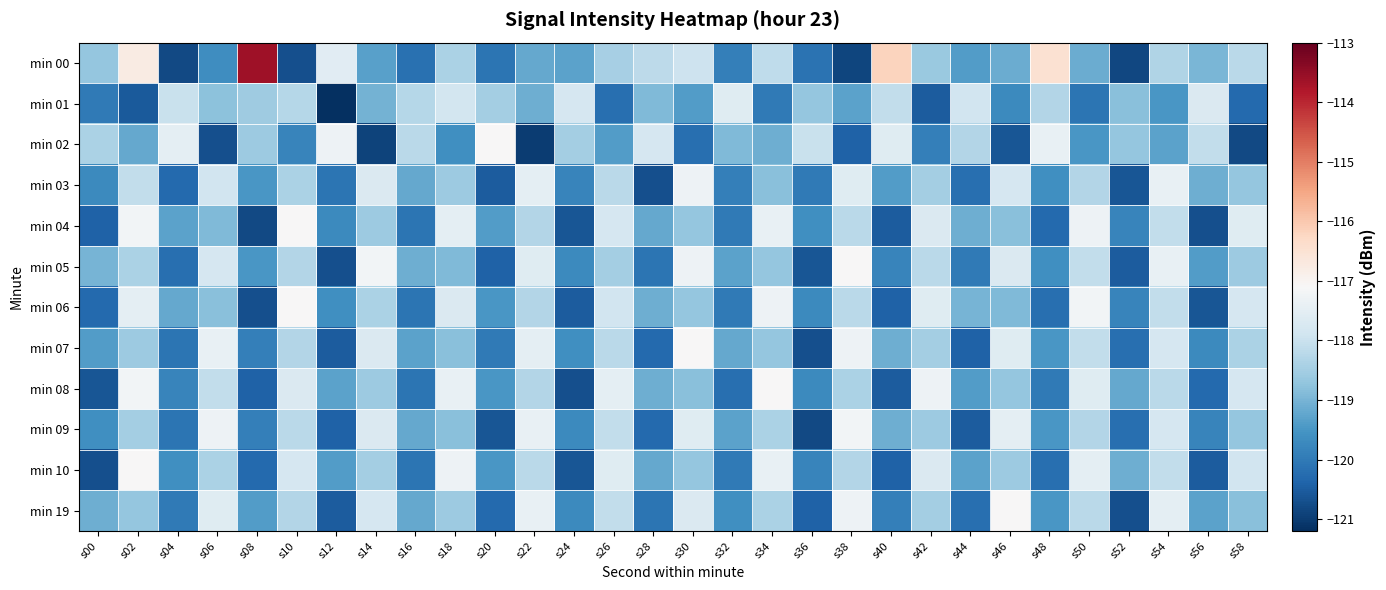

The min 09 series shows -61.3 at s18. True or false?

False